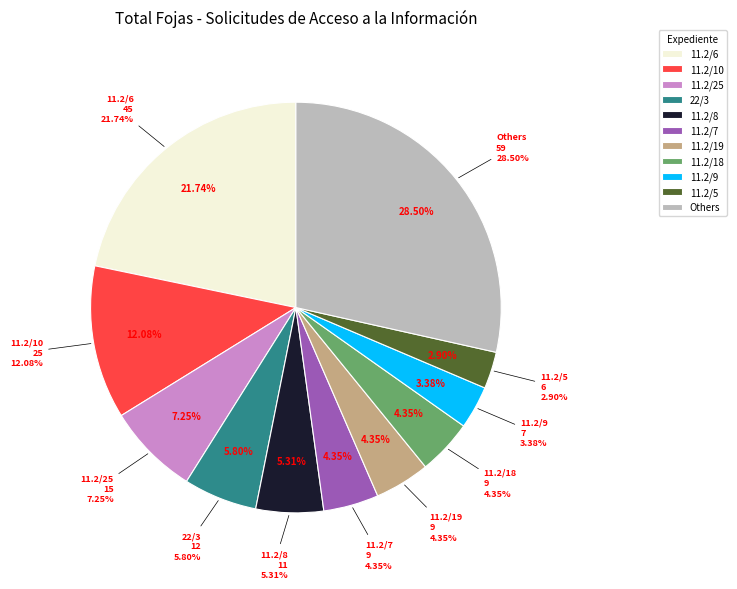

Does 11.2/6 represent more than half of the total?

No